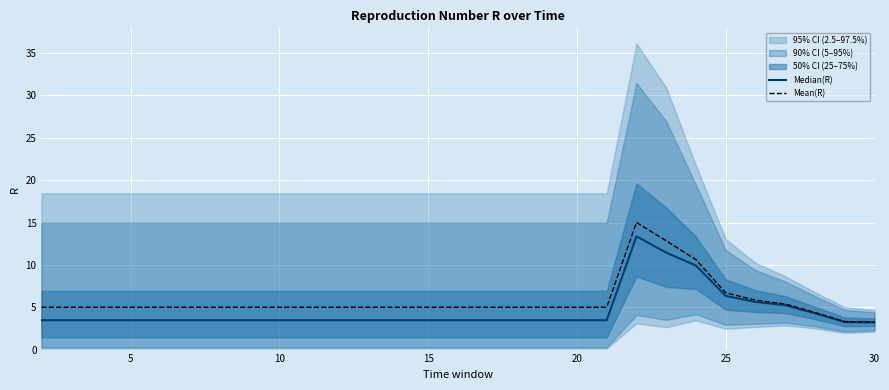

True or false: Mean(R) has a value of 9.9 at 20.

False